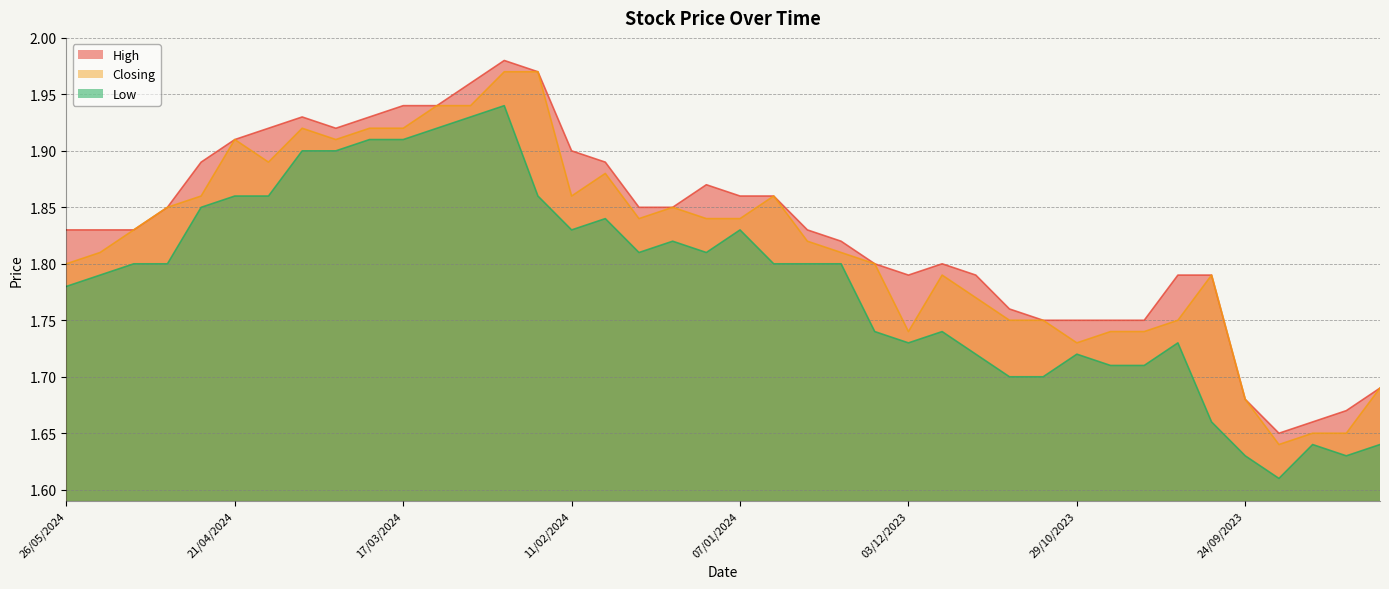

Which category has the highest value in the Low series?

25/02/2024